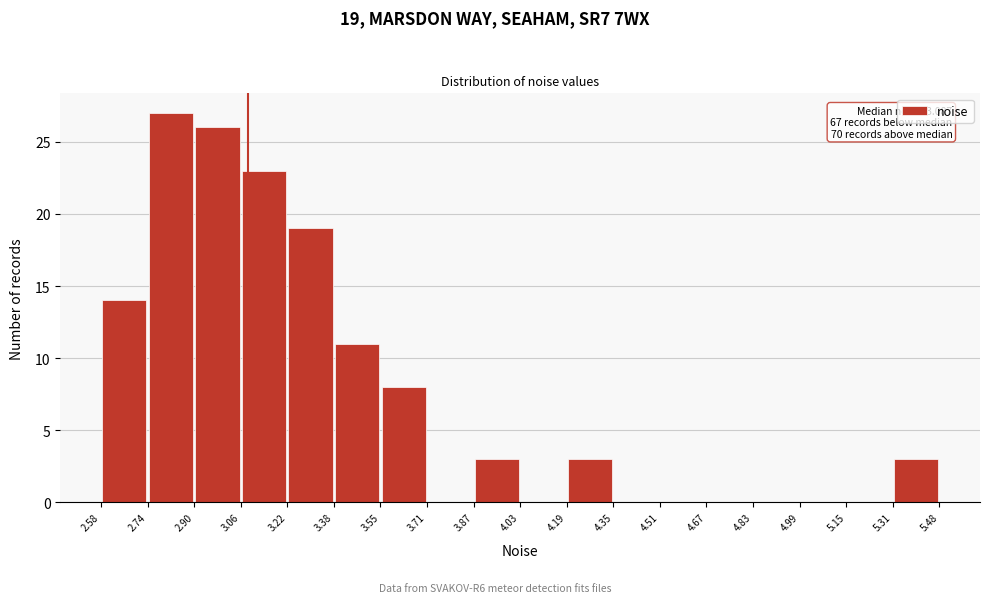

Over which range of the x-axis is the bar tallest?

2.74 to 2.90